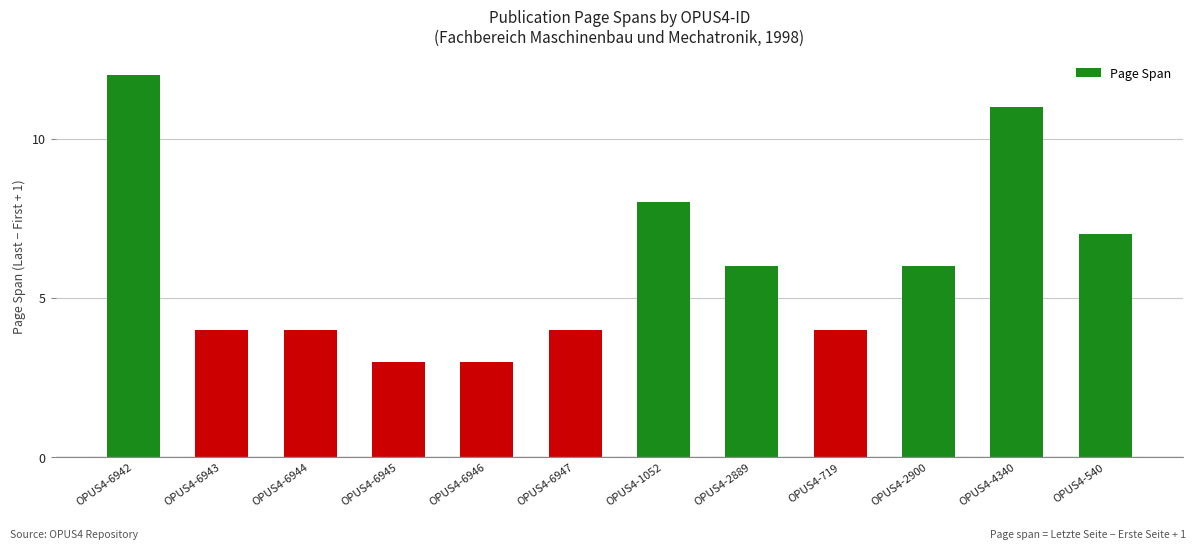

Approximately how many times larger is the value at OPUS4-6942 compared to OPUS4-1052?

1.5